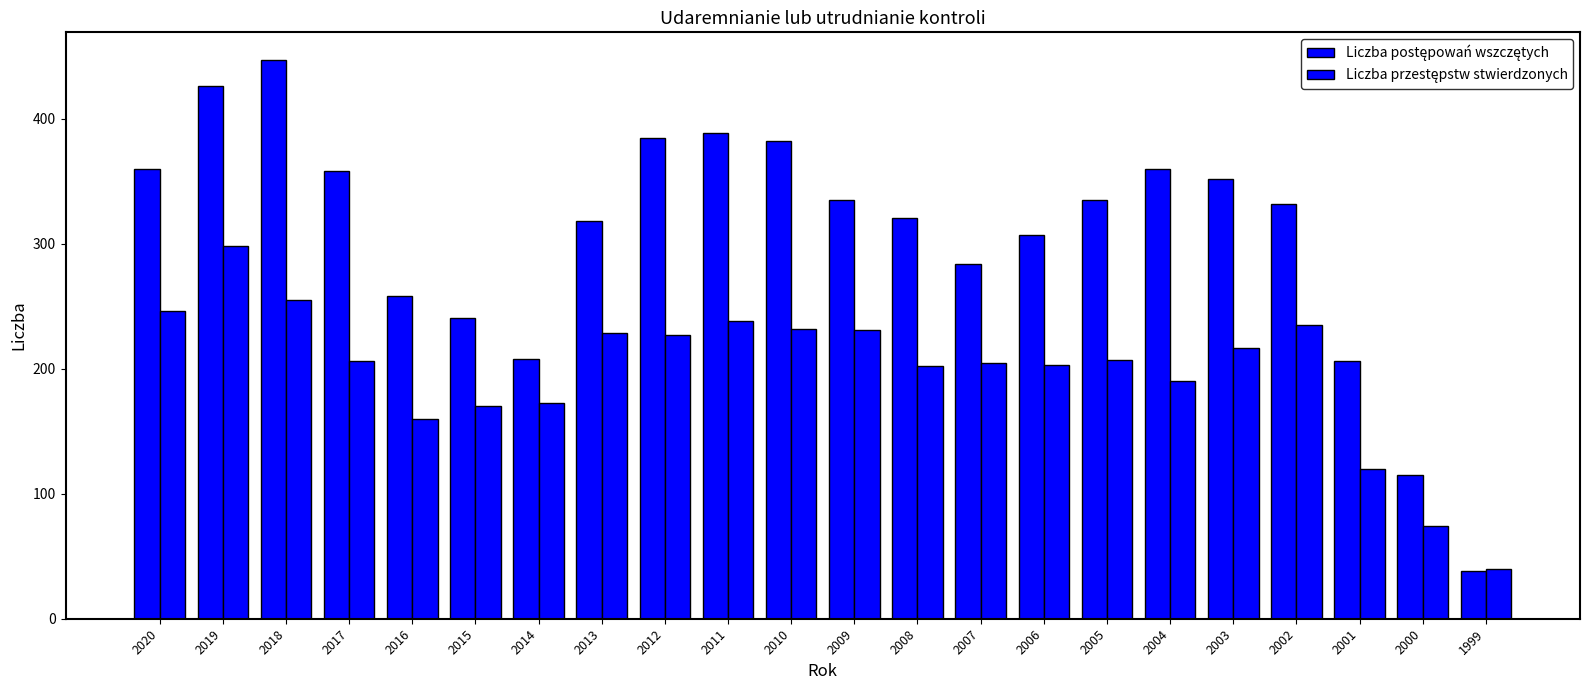

What is the value of the Liczba postępowań wszczętych bar at the 20th from the left?

206